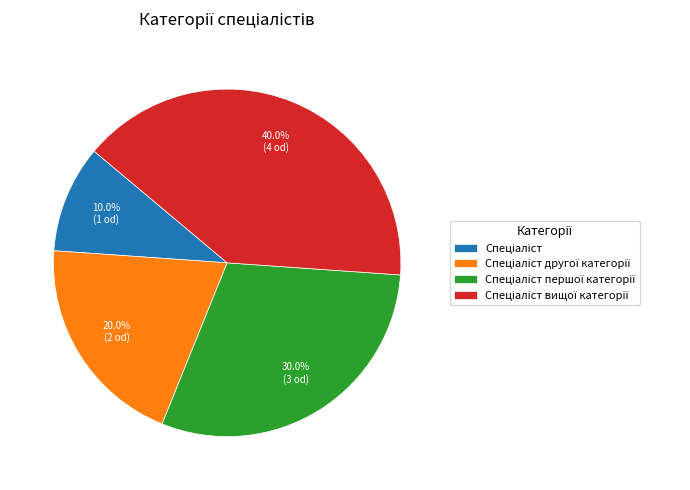

Does any single category account for the majority?

No